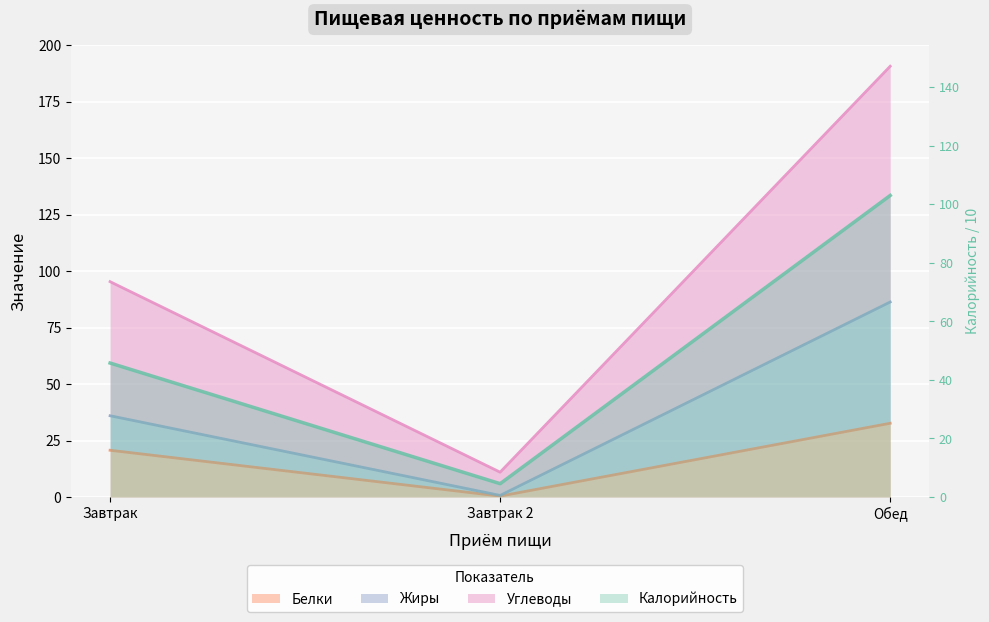

What value does the Жиры series have at Обед?

86.3